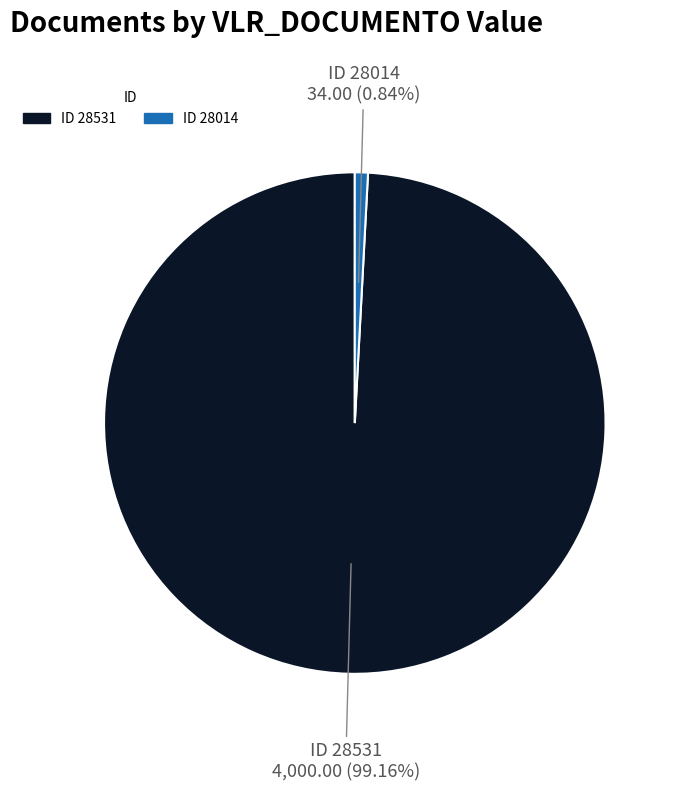

Does any single category account for the majority?

Yes